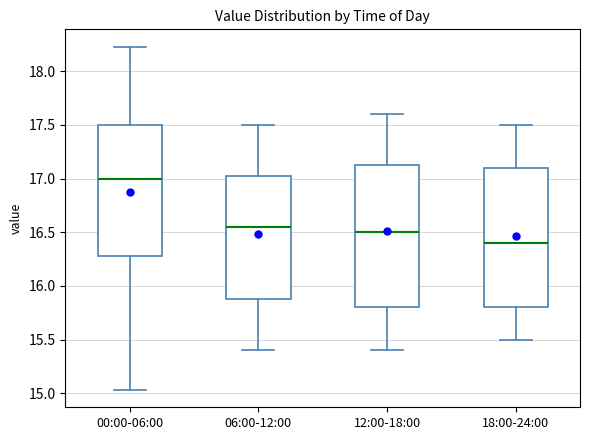

Which box has the lowest median line?

18:00-24:00